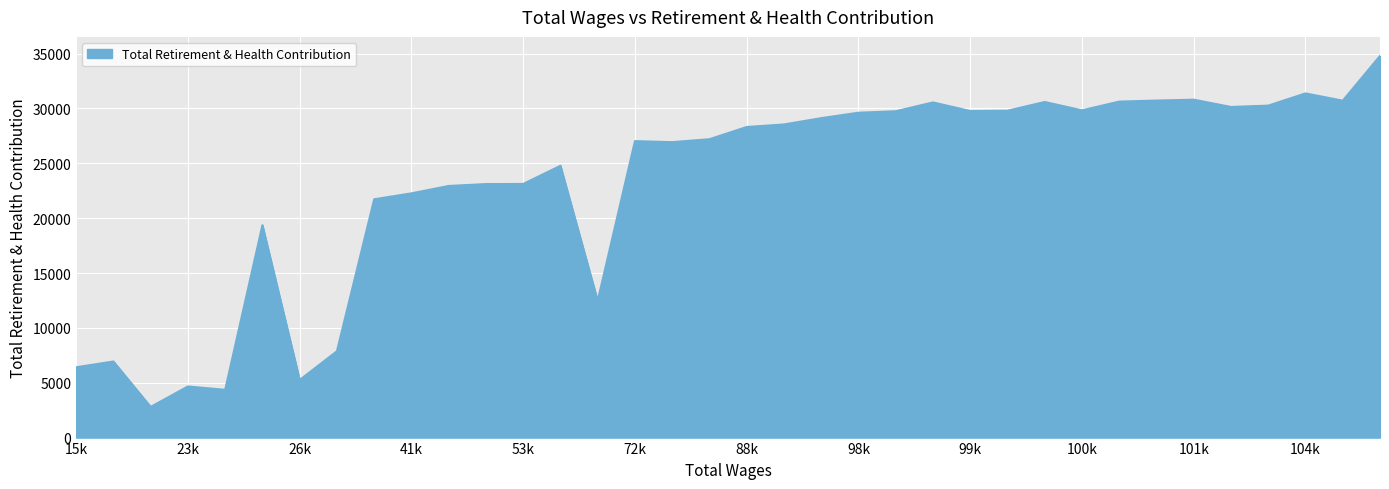

Count the number of categories in the chart.

36